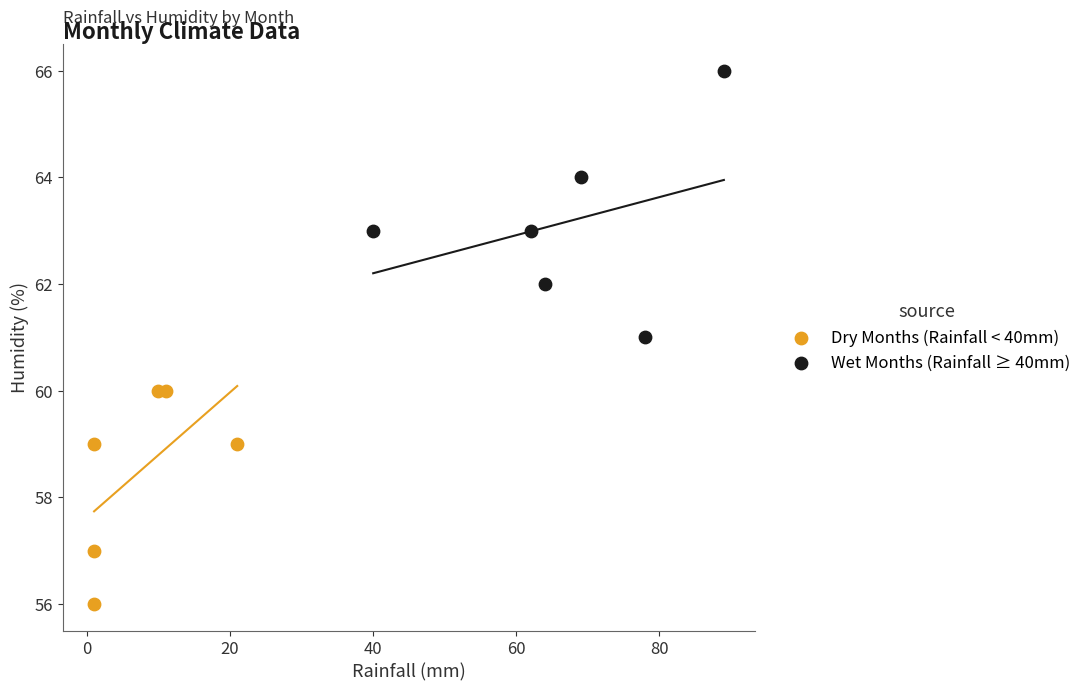

Which series contains the lowest Y value?

Dry Months (Rainfall < 40mm)